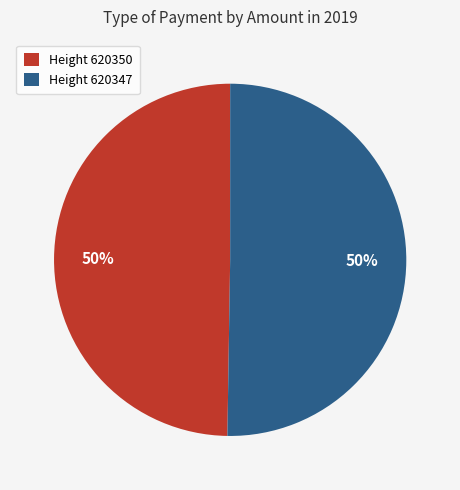

What is the ratio of the value at Height 620347 to the value at Height 620350?

1.0